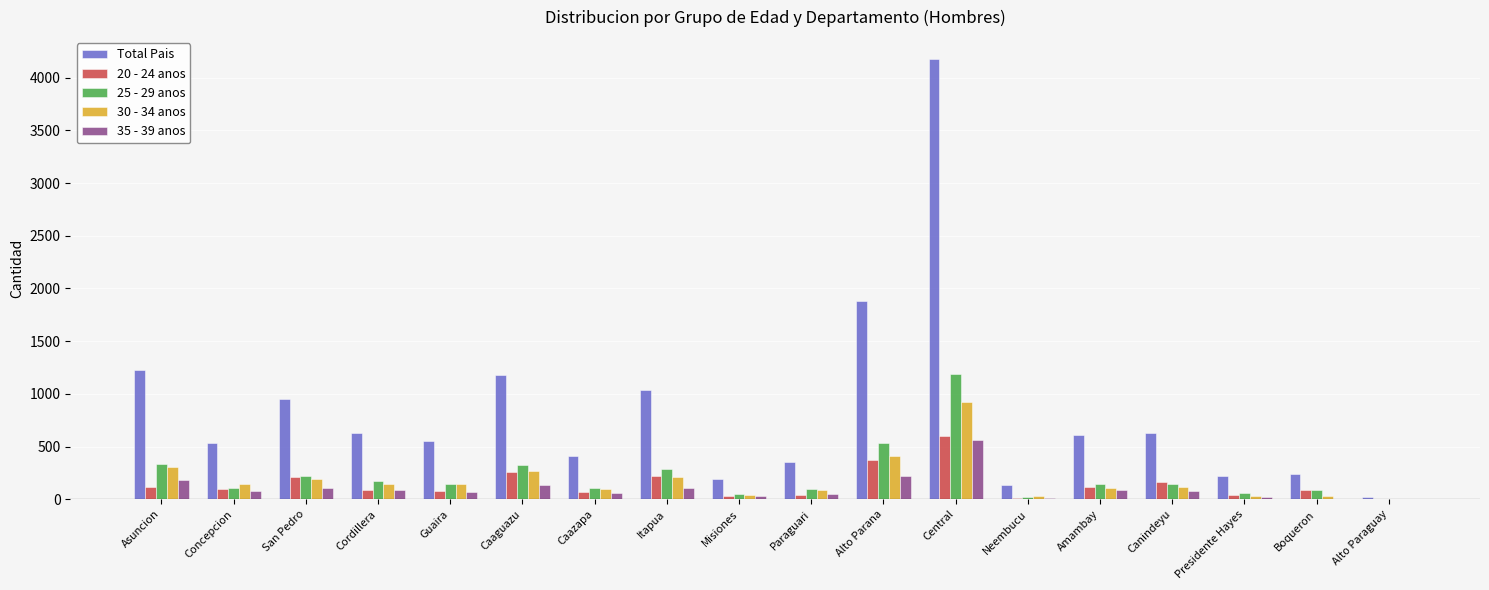

How many groups of bars are there?

18